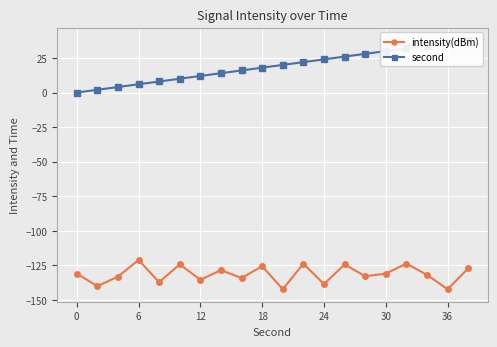

True or false: intensity(dBm) has more than 2 points higher than both neighbors.

True